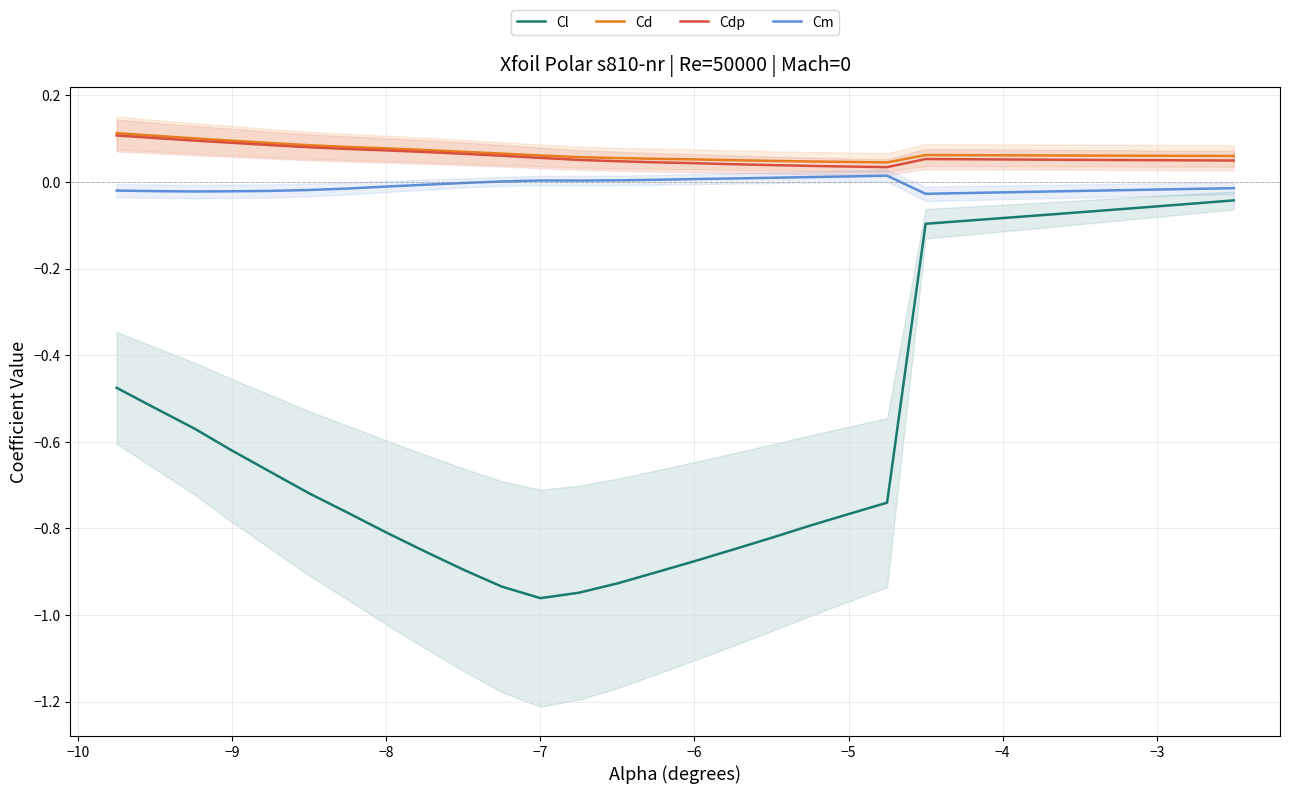

Which series reaches the minimum Y coordinate?

Cl